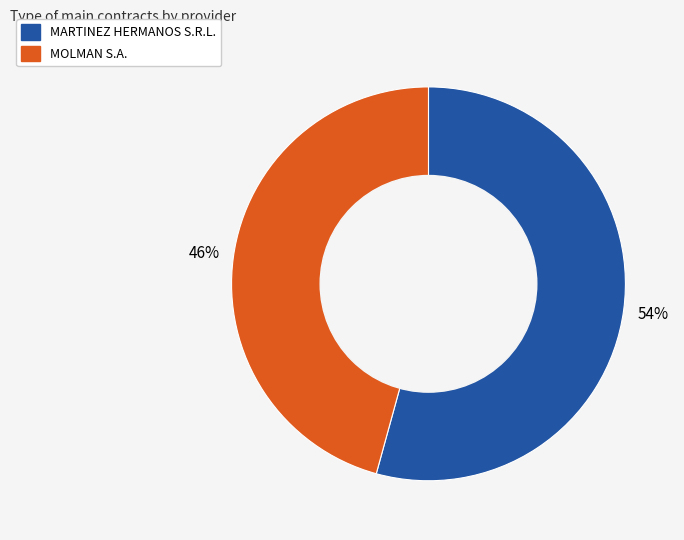

Which category has the smallest portion of the pie?

MOLMAN S.A.